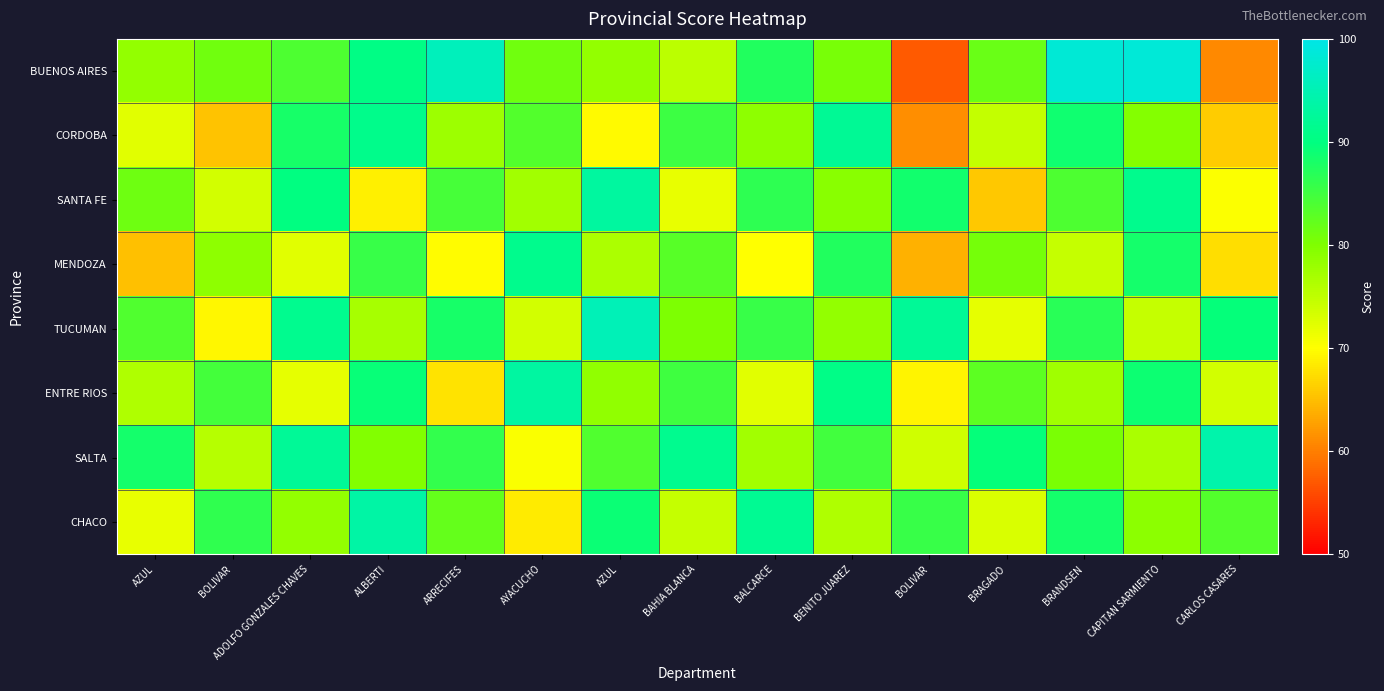

How many data points does each series have?

15